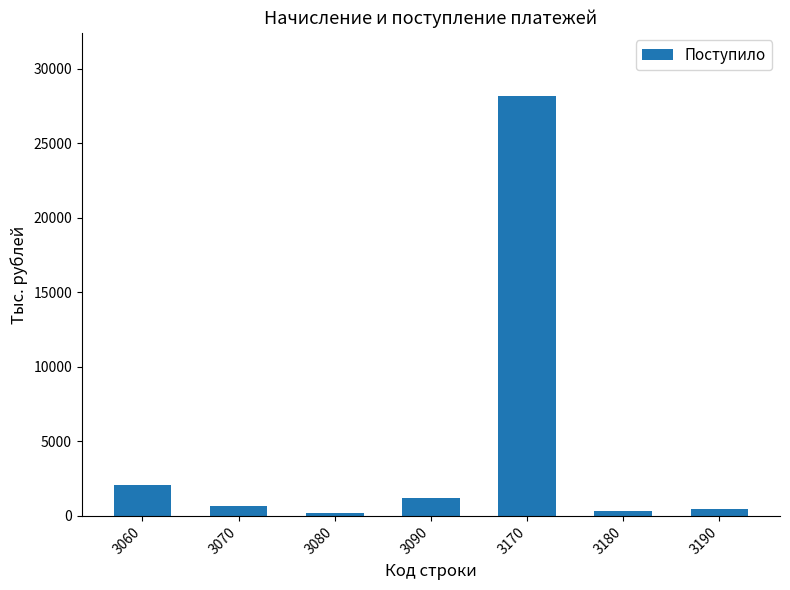

Is it true that the value at 3170 is 6165?

False